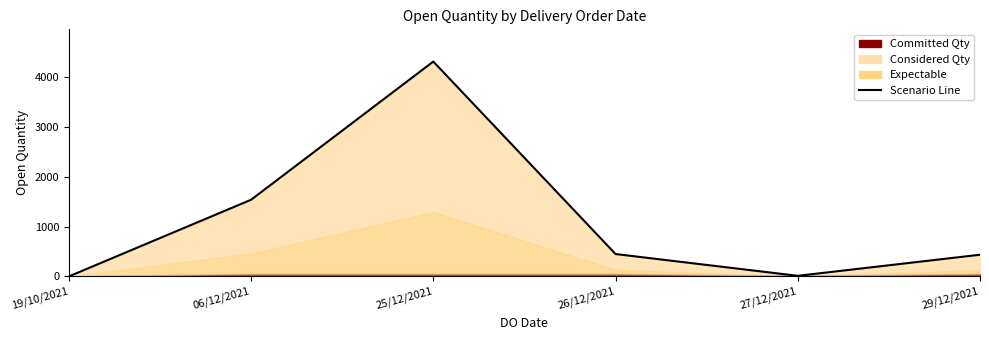

Reading left to right, extract all data points from this chart.

19/10/2021=1	06/12/2021=1539	25/12/2021=4311	26/12/2021=450	27/12/2021=13	29/12/2021=436